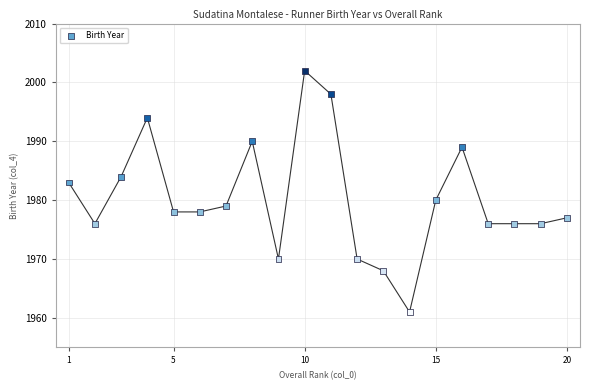

What is the range of Y values (max minus min)?

41